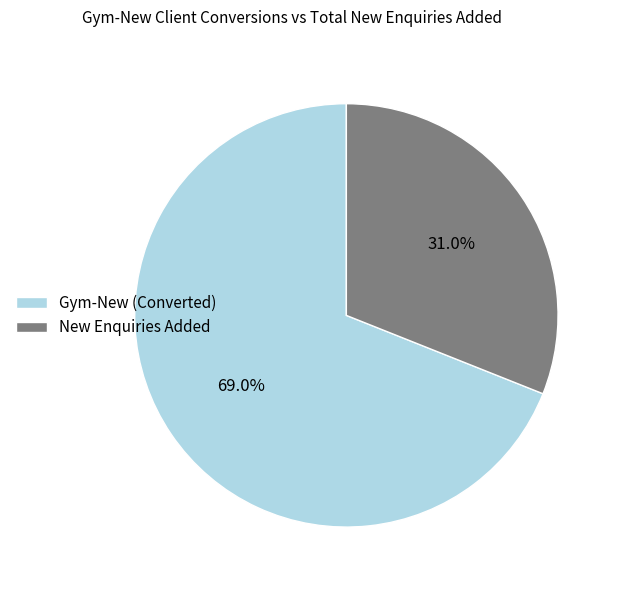

Count the number of slices in the pie.

2